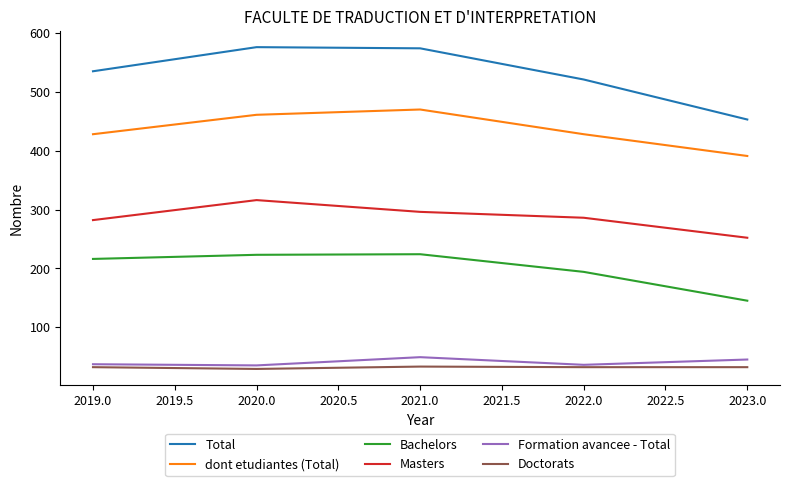

What is the maximum value shown in the chart?

576